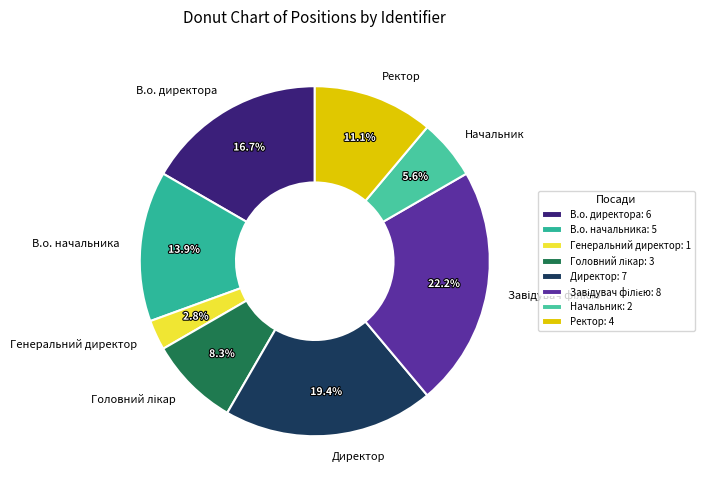

What percentage is the В.о. начальника slice, to the nearest percent?

14%